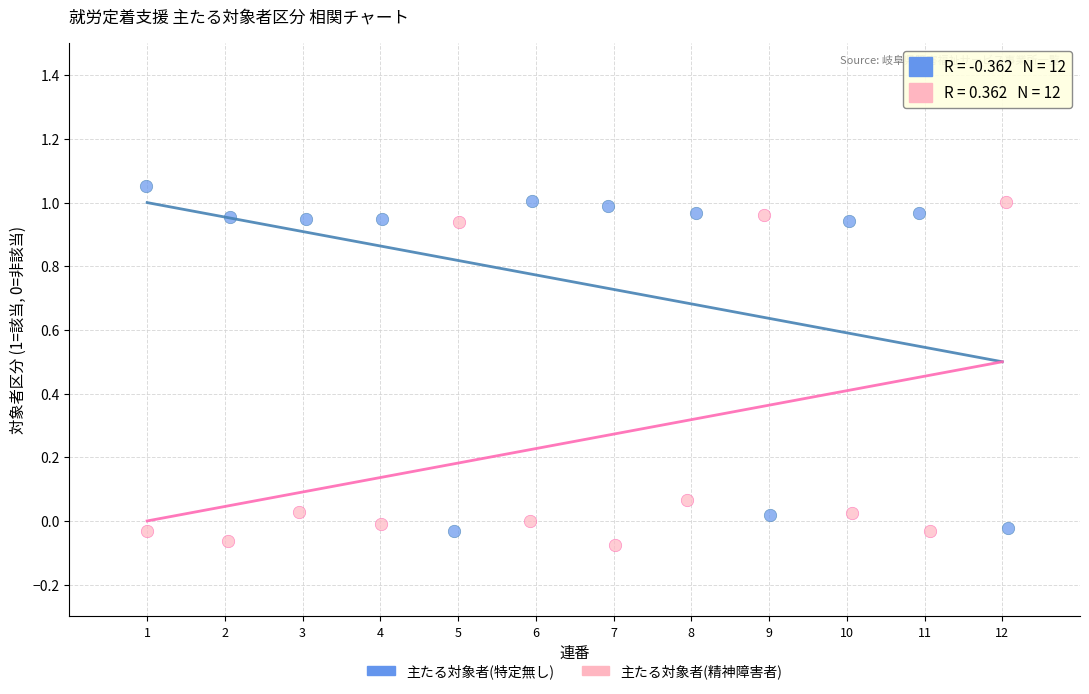

What are all the series names shown in the legend?

主たる対象者(特定無し), 主たる対象者(精神障害者)